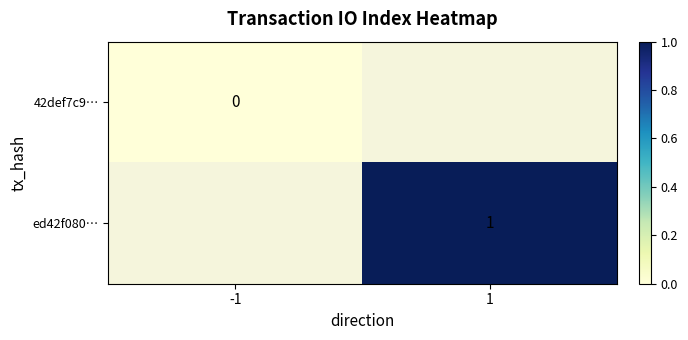

Is it true that ed42f080… equals 1 at 1?

True